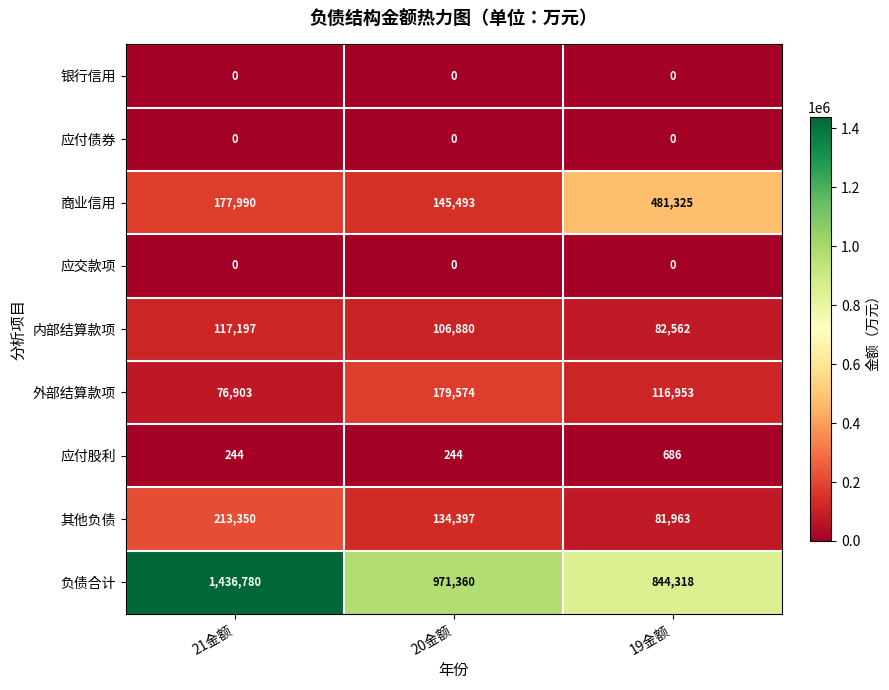

Is it true that 外部结算款项 equals 116953 at 19金额?

True